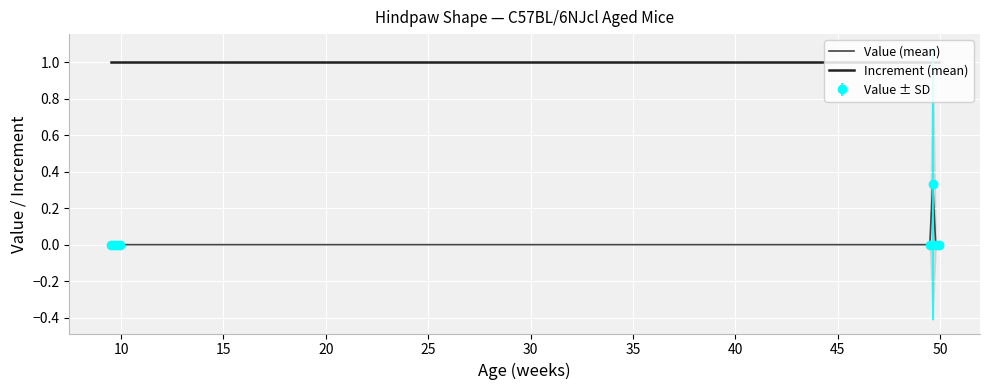

True or false: Increment (mean) and Value (mean) cross at least once.

False